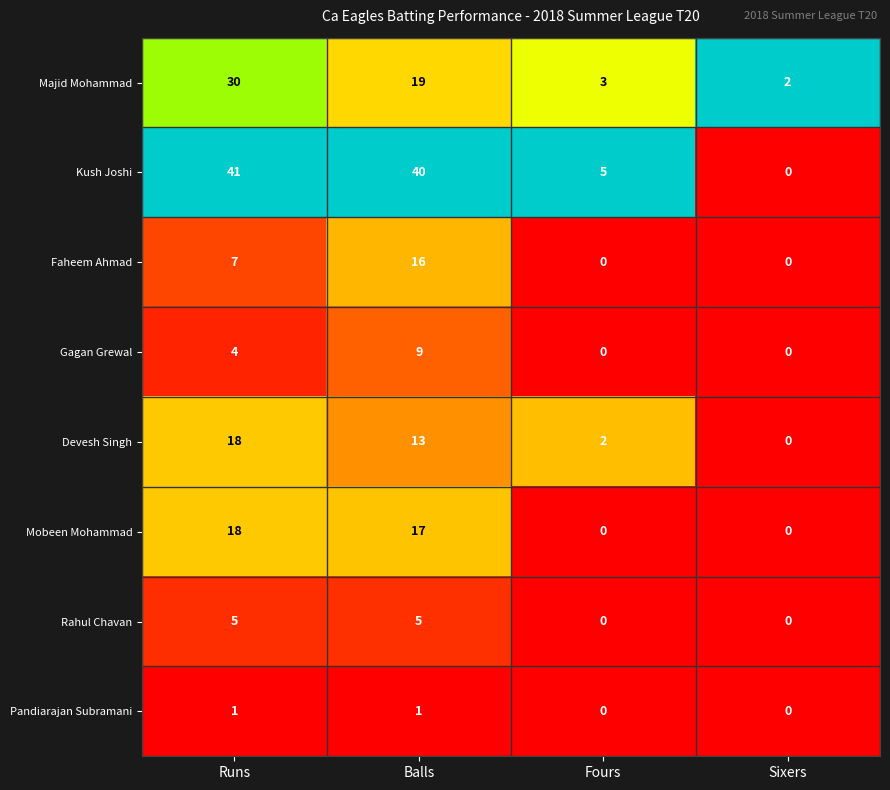

True or false: Gagan Grewal has a value of 9 at Balls.

True